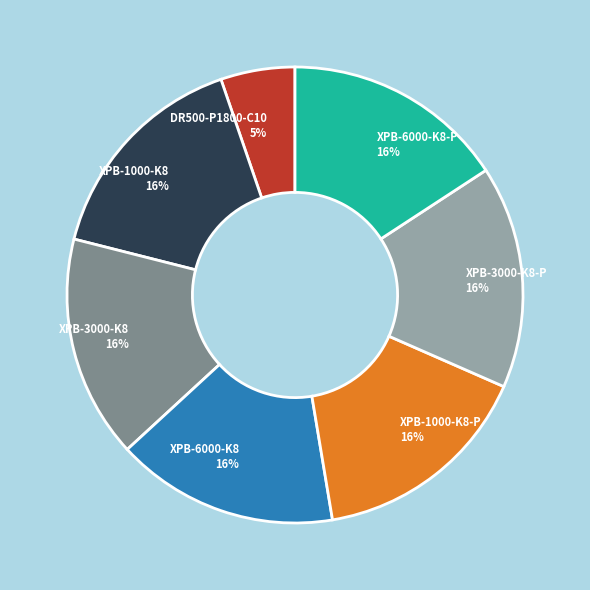

What is the ratio of the value at XPB-1000-K8 16% to the value at XPB-3000-K8 16%?

1.0